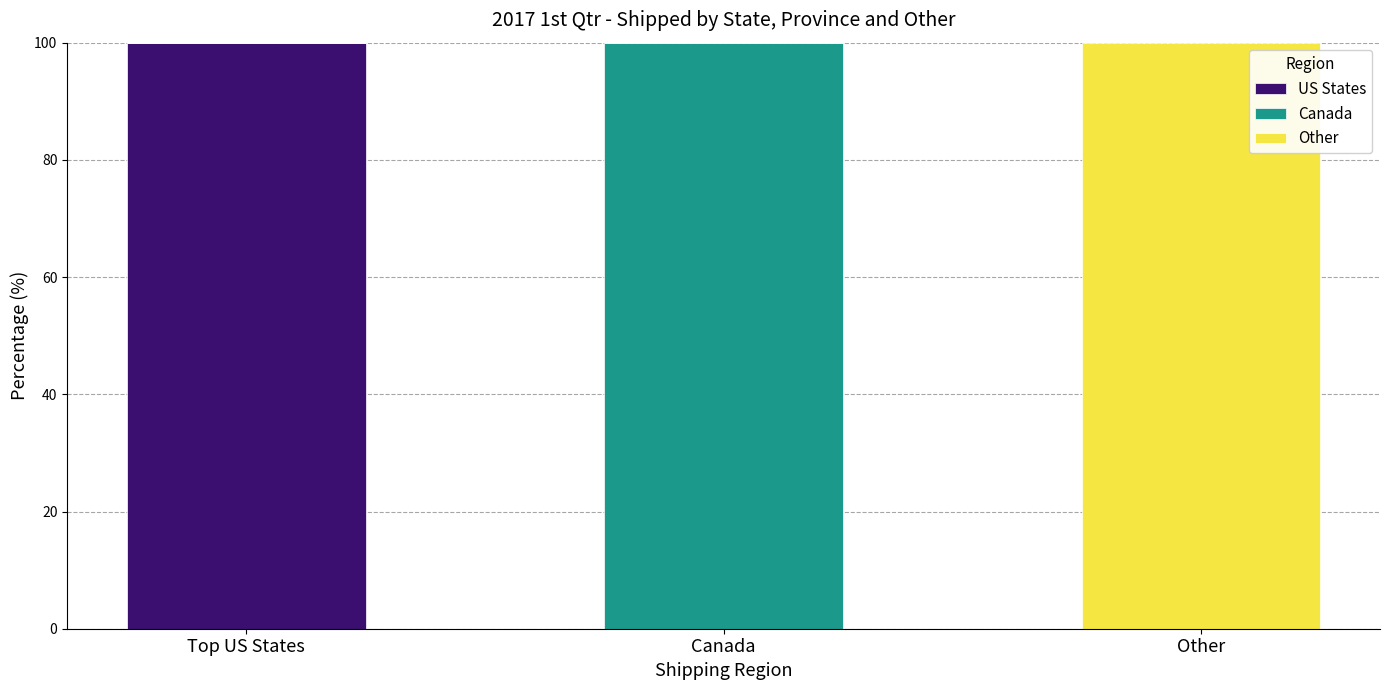

At which label does US States reach its peak?

Top US States